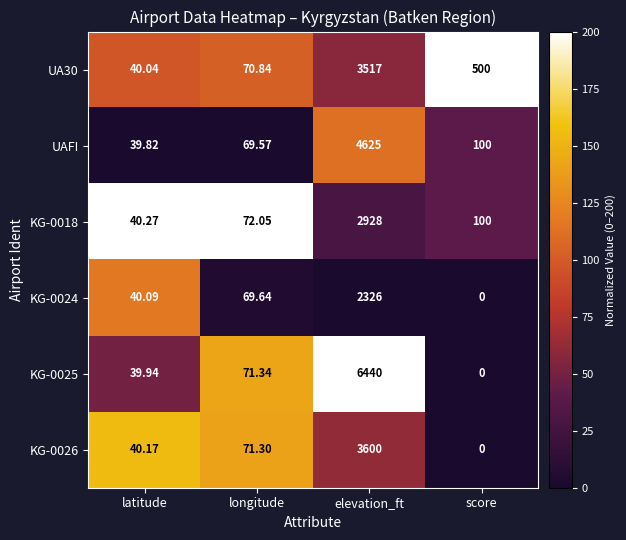

How many categories are shown in the chart?

4